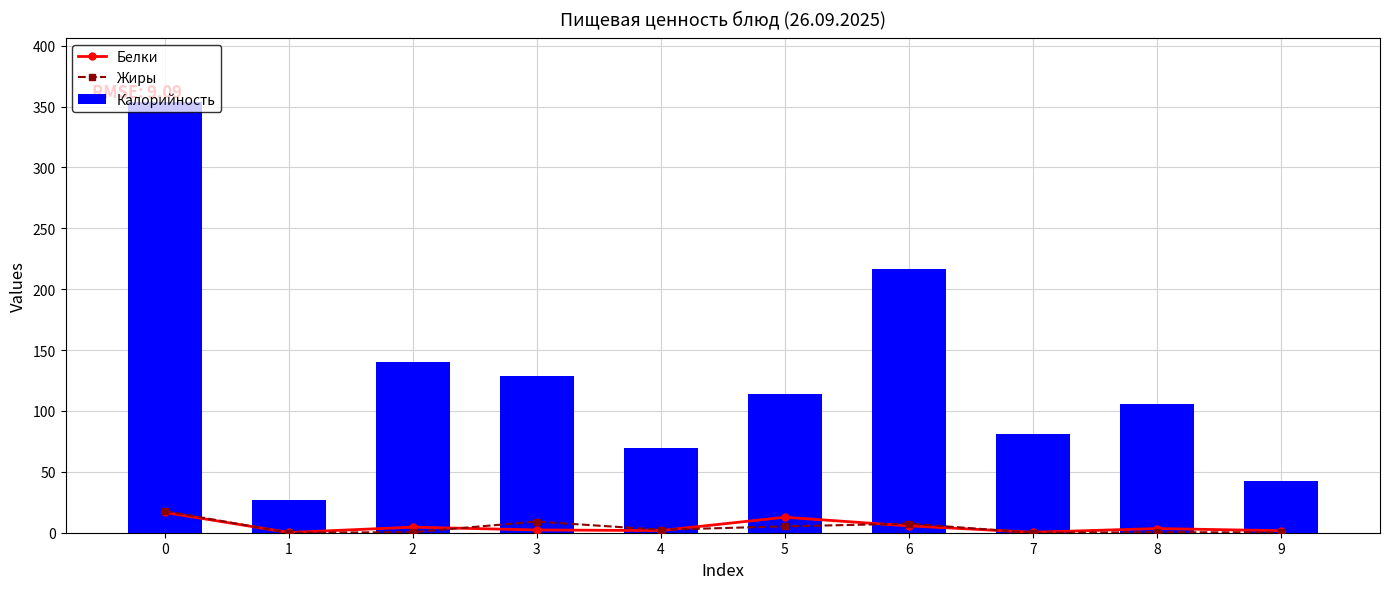

How many data points in Калорийность are less than 113?

5